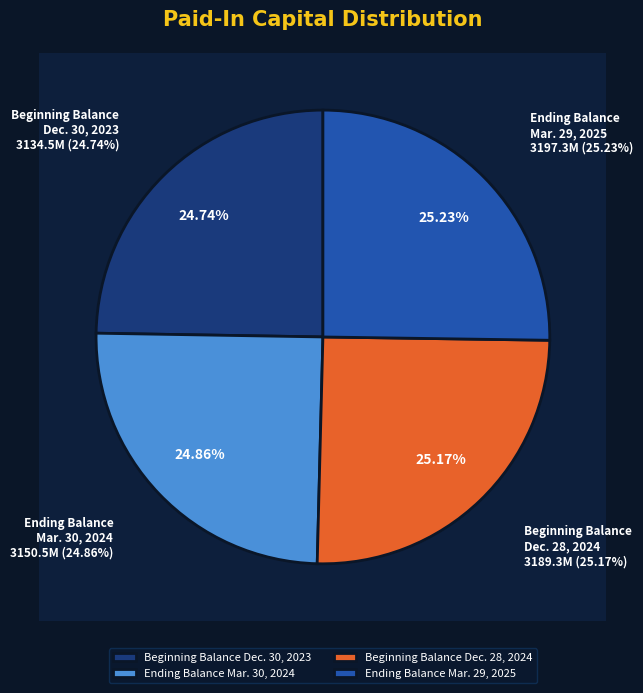

To the nearest percent, what is the combined percentage of Beginning Balance
Dec. 28, 2024 and Beginning Balance
Dec. 30, 2023?

50%